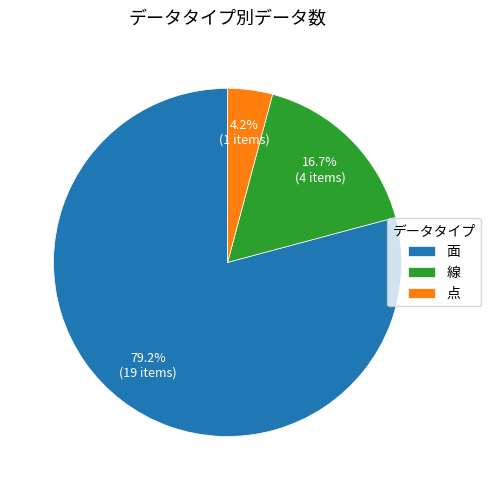

Does 点 represent more than half of the total?

No